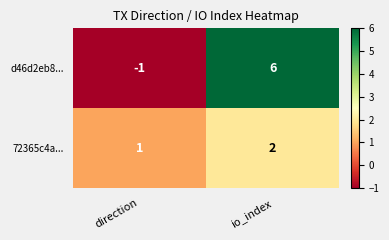

What is the sum of the d46d2eb8... values at direction and io_index?

5